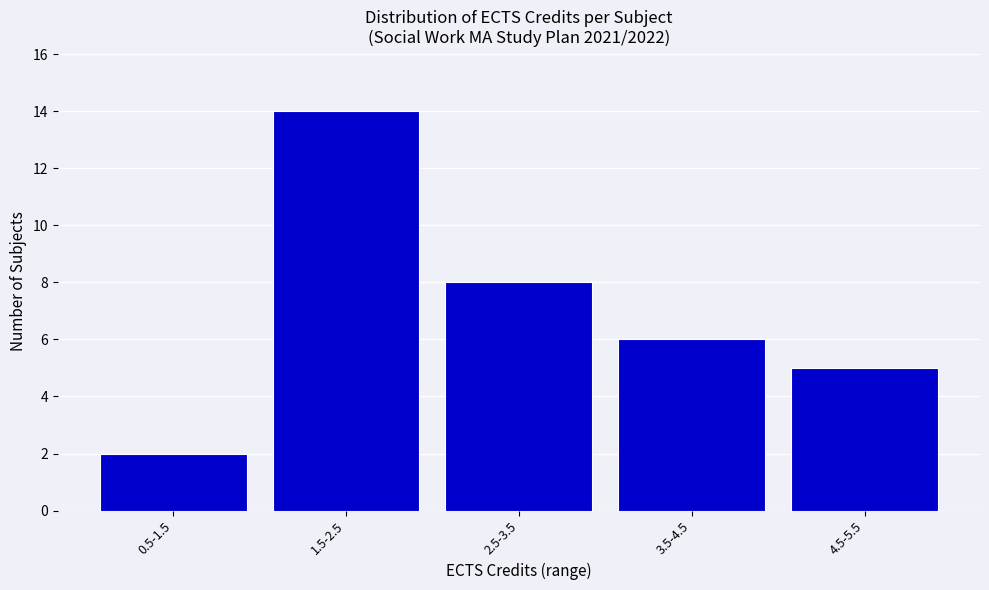

Reading left to right, transcribe all the data shown in this chart.

0.5-1.5=2	1.5-2.5=14	2.5-3.5=8	3.5-4.5=6	4.5-5.5=5